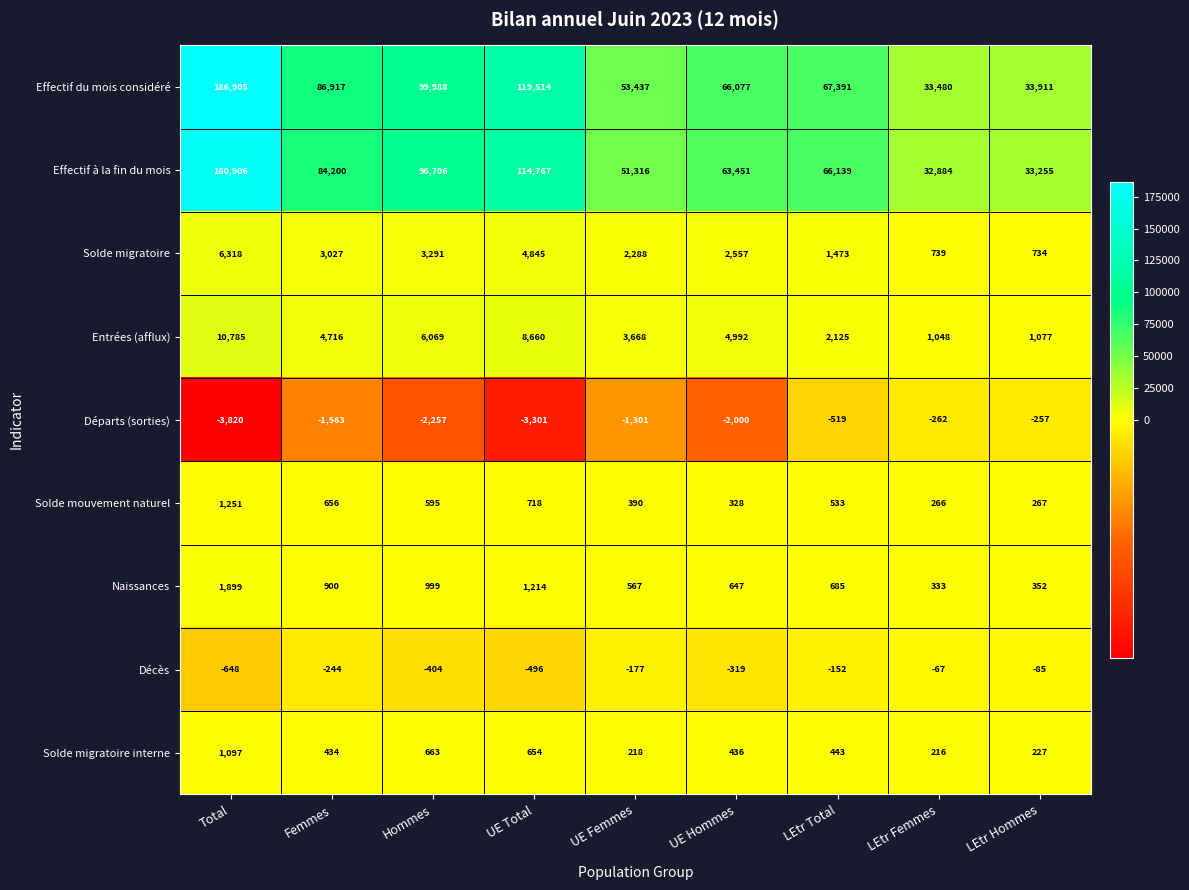

The Effectif à la fin du mois series shows 15216 at UE Hommes. True or false?

False